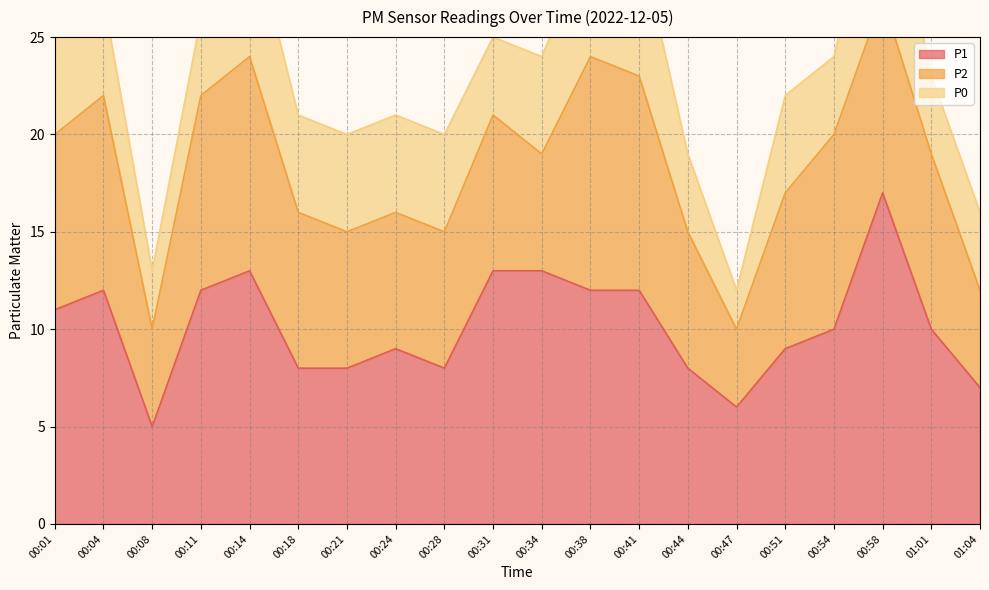

What is the total value across all series at 00:11?

26